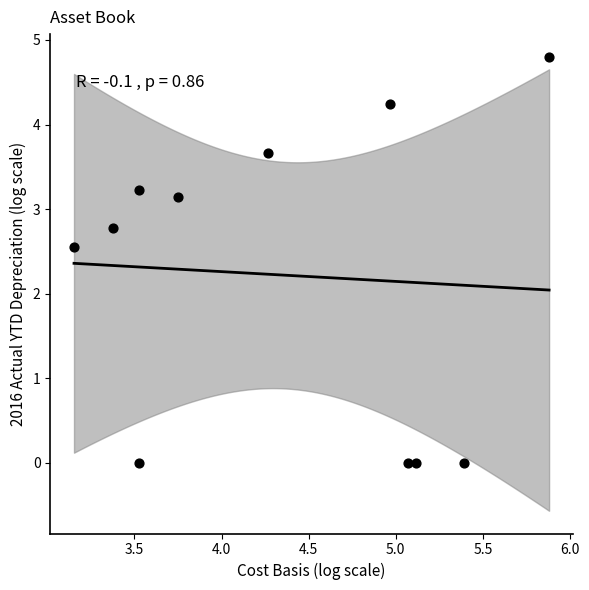

What Y value in the scatter plot is closest to 2?

2.6